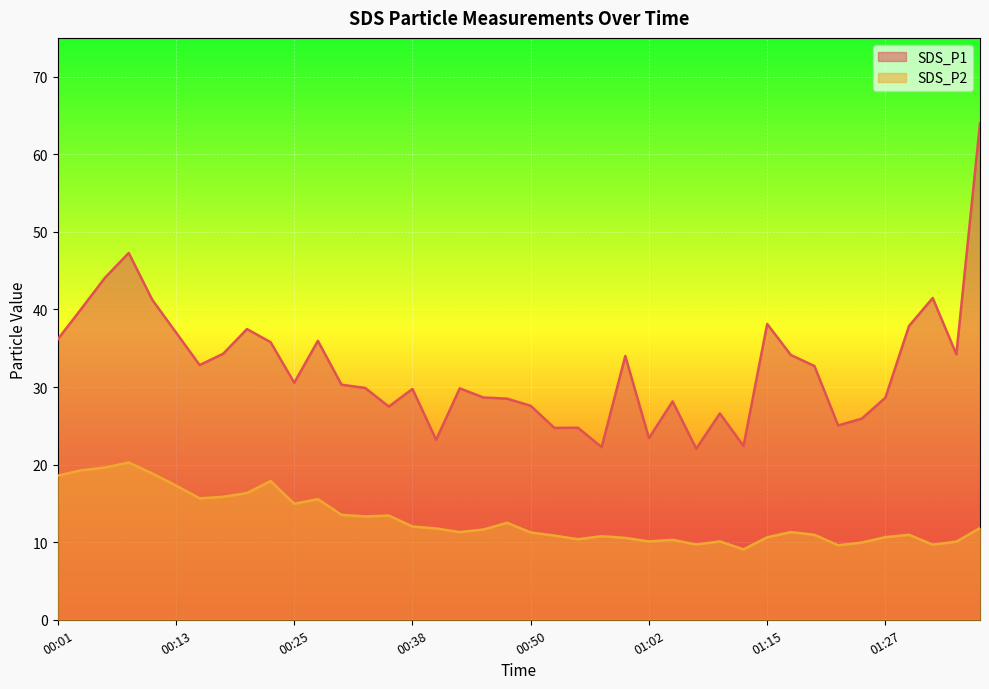

Where is SDS_P2 nearest to the value 14?

00:30